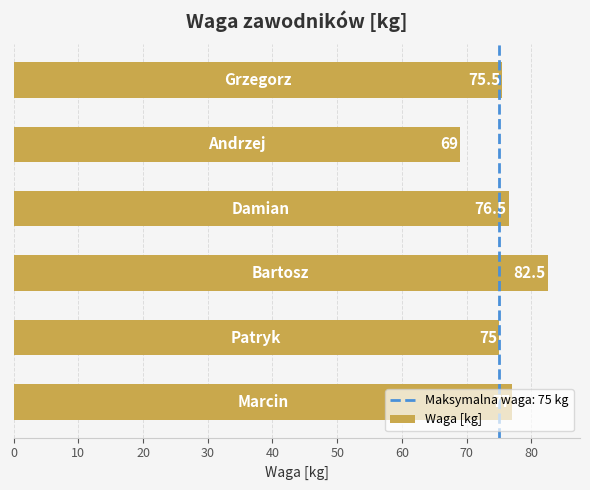

What is the minimum value shown in the chart?

69.0